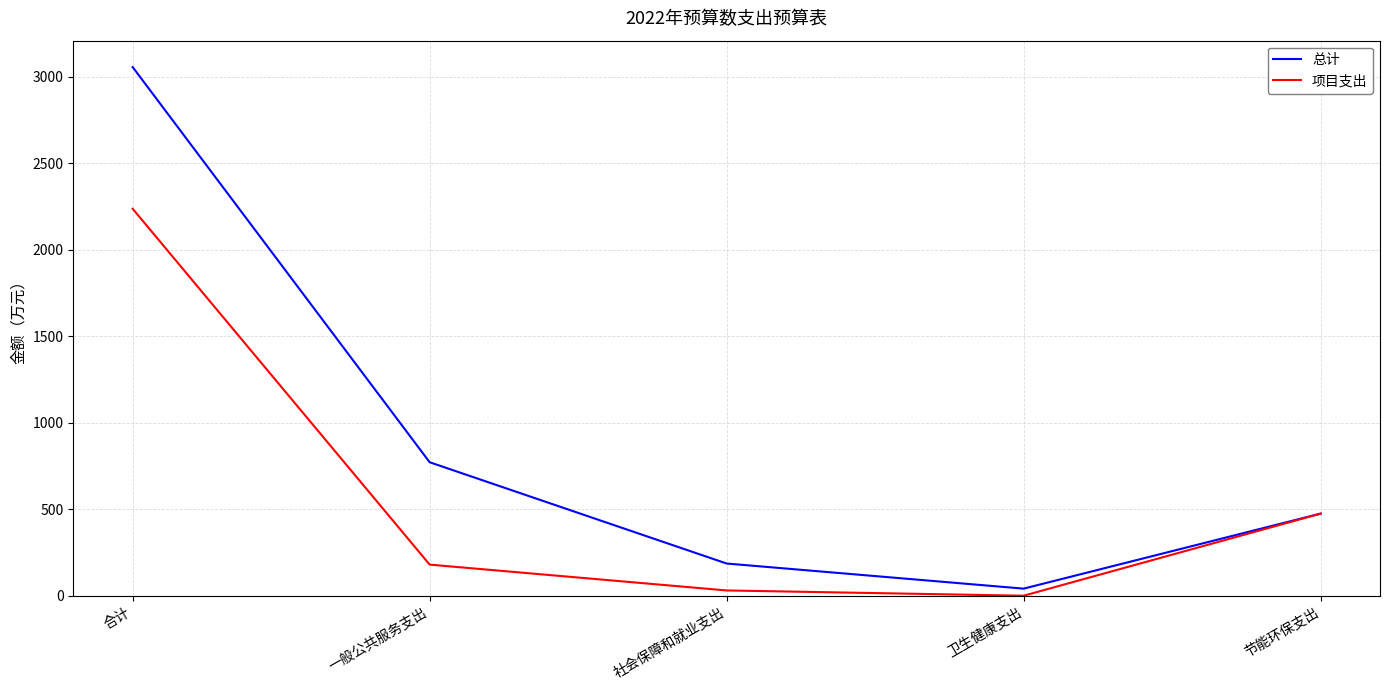

Between 一般公共服务支出 and 社会保障和就业支出, which series saw the biggest shift?

总计